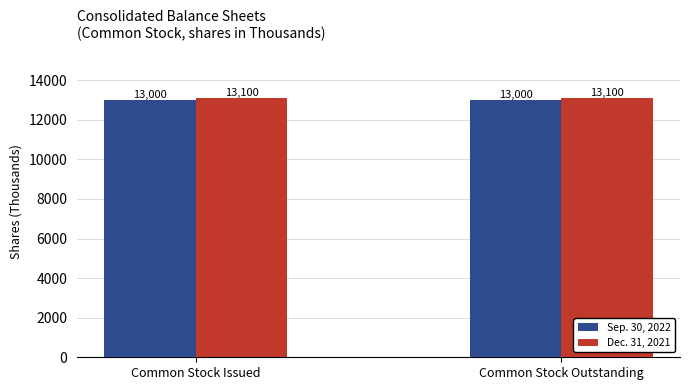

Is the value of Dec. 31, 2021 at Common Stock Issued greater than the value of Sep. 30, 2022 at Common Stock Issued?

Yes